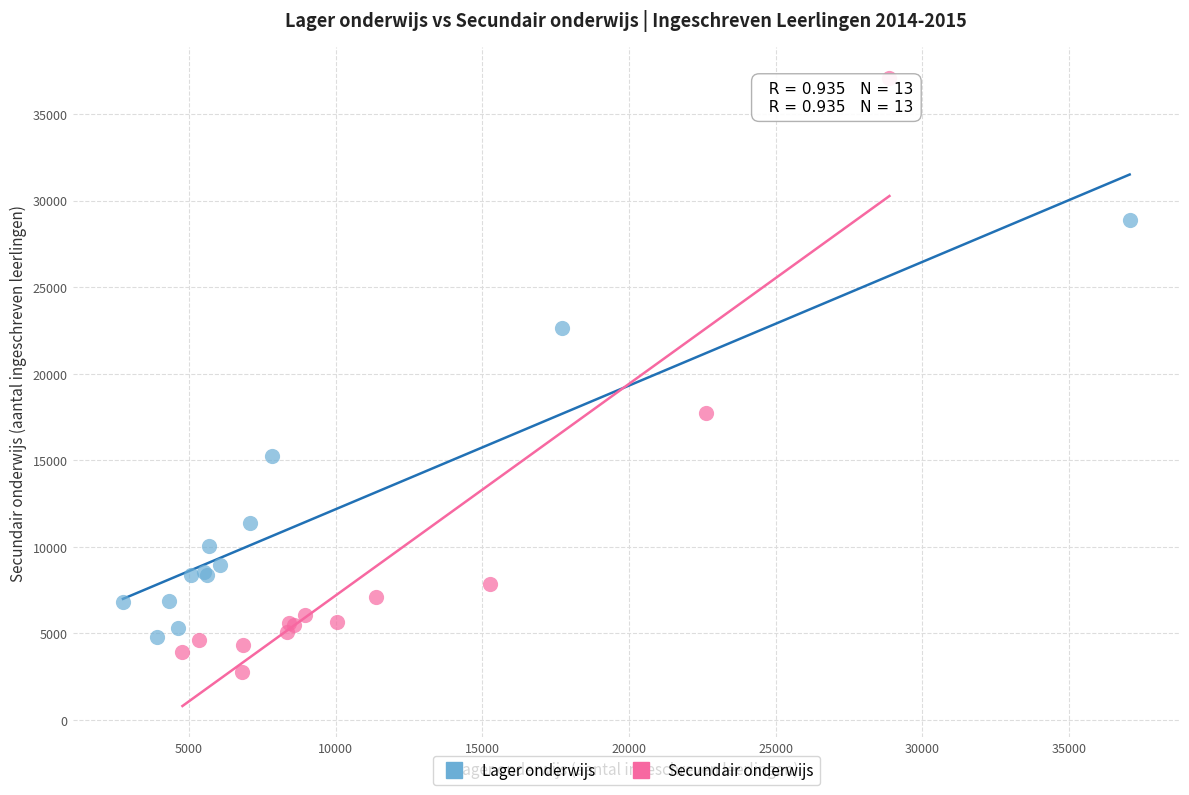

Which series contains the lowest Y value?

Secundair onderwijs